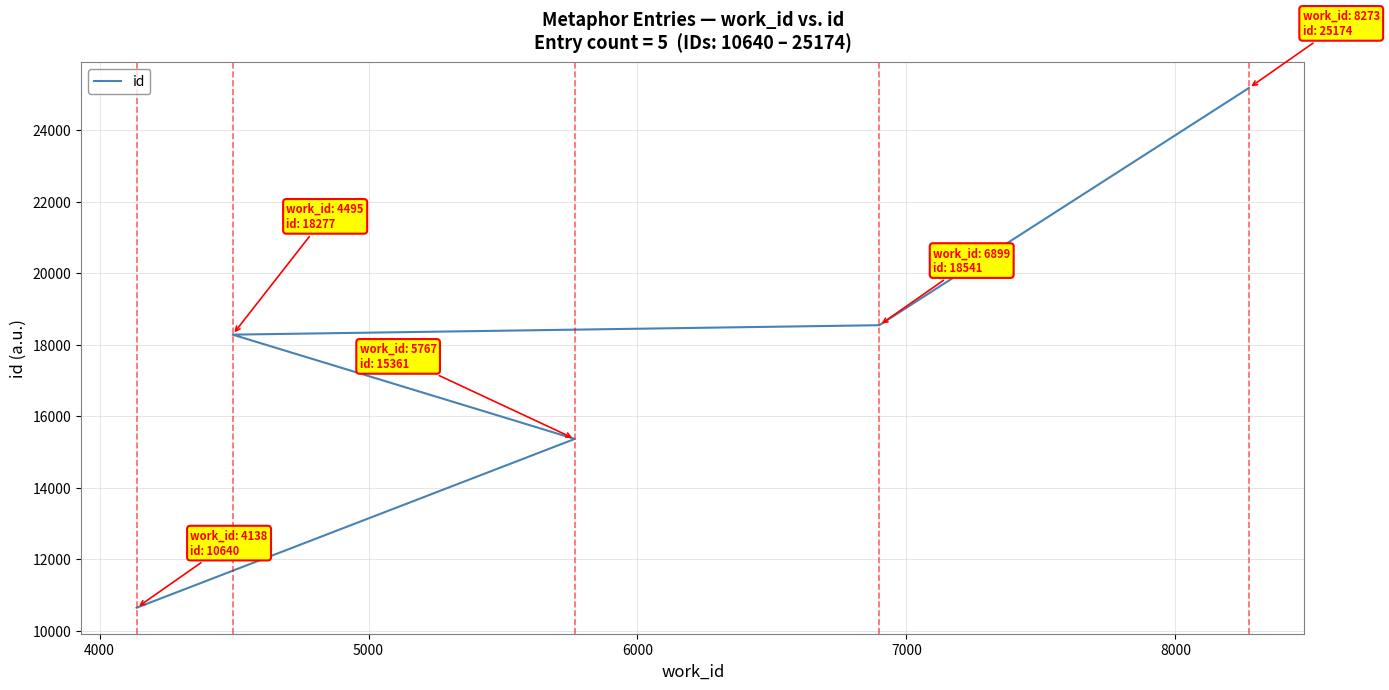

Which has a higher value, 4000 or 6000?

6000